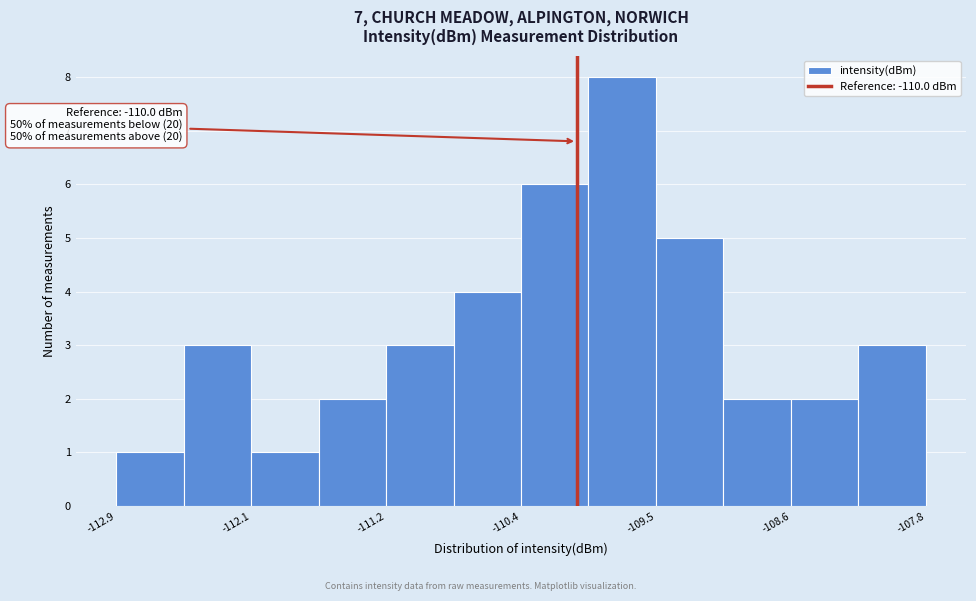

Over which range of the x-axis is the bar tallest?

-109.9 to -109.5